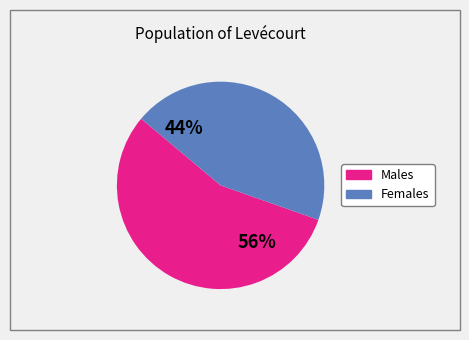

To the nearest percent, what is the average slice percentage?

50%